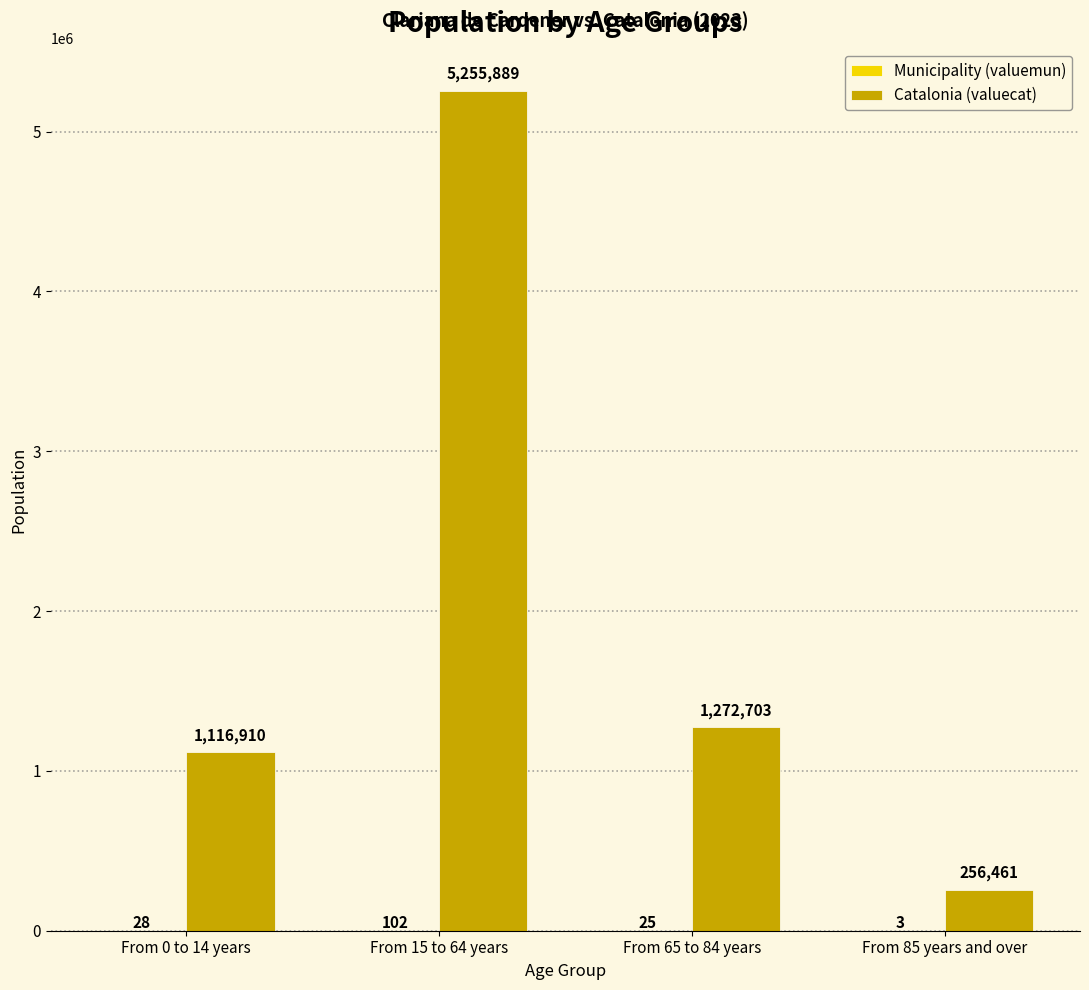

True or false: Catalonia (valuecat) has a value of 1116910 at From 0 to 14 years.

True